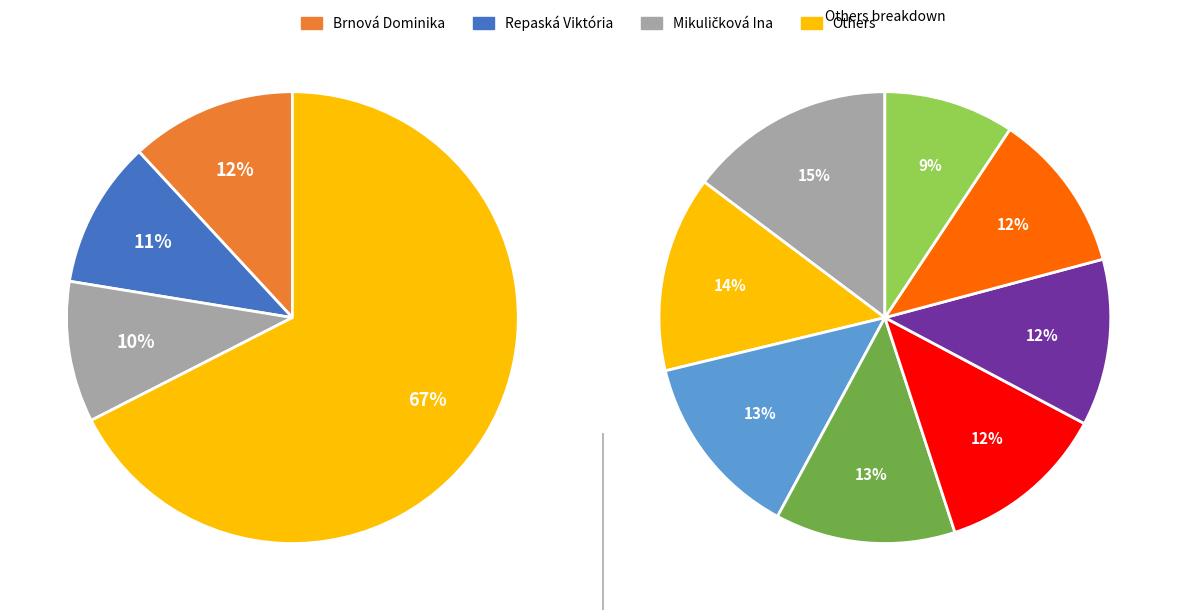

How many segments does this pie chart have?

11